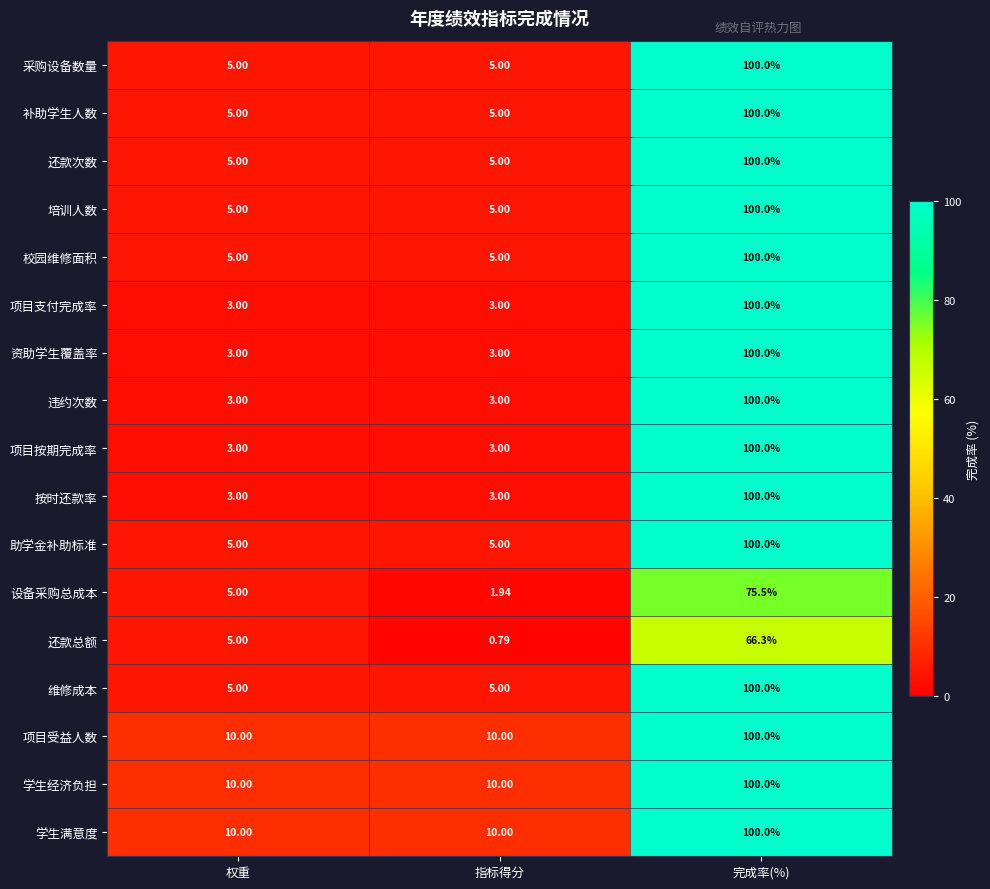

What is the total value across all series at 权重?

90.0